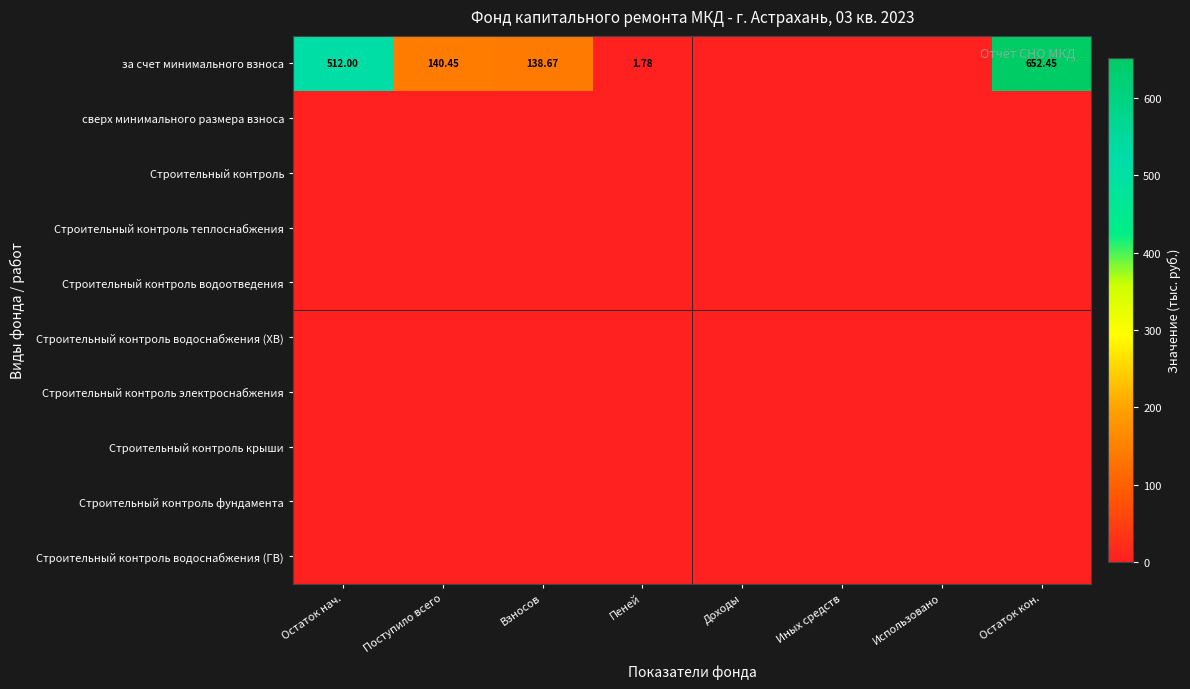

Between Остаток кон. and Пеней, which is larger?

Остаток кон.